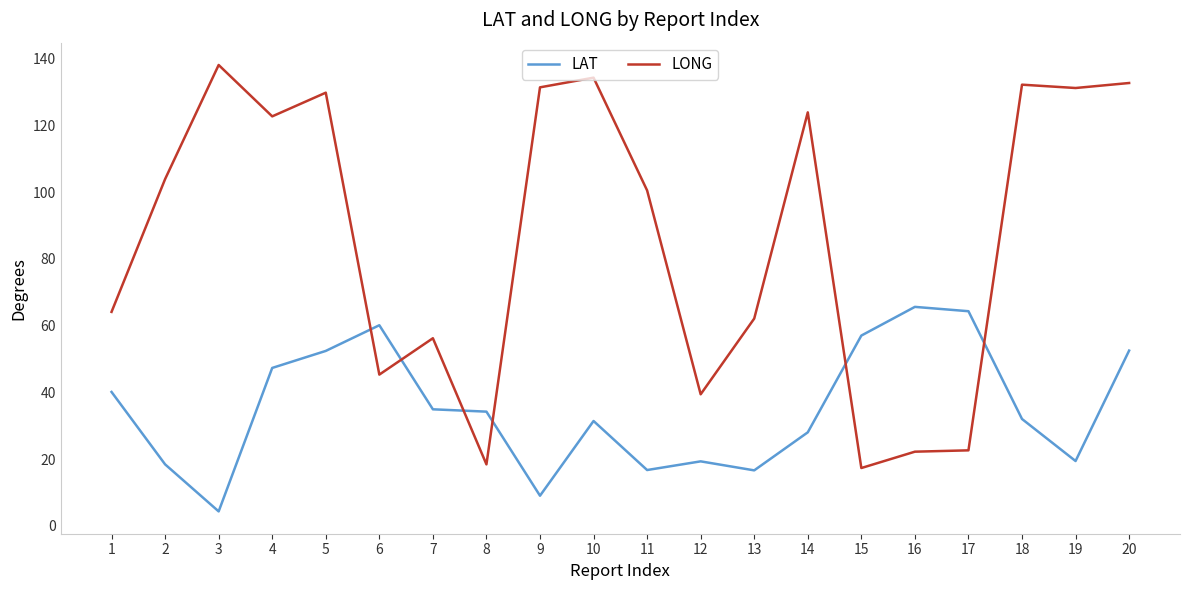

The LAT series shows 35.1 at 20. True or false?

False